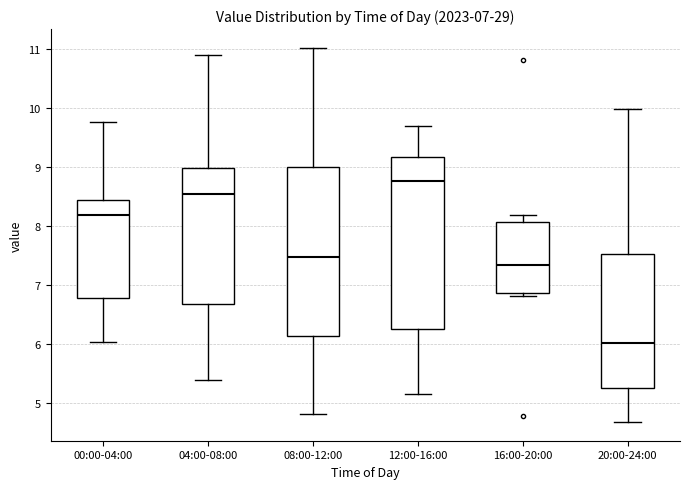

Which box has the lowest median line?

20:00-24:00